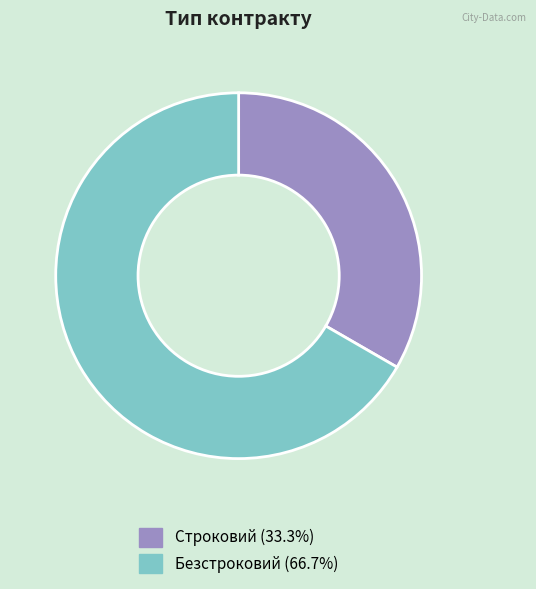

Which slice is the smallest?

Строковий